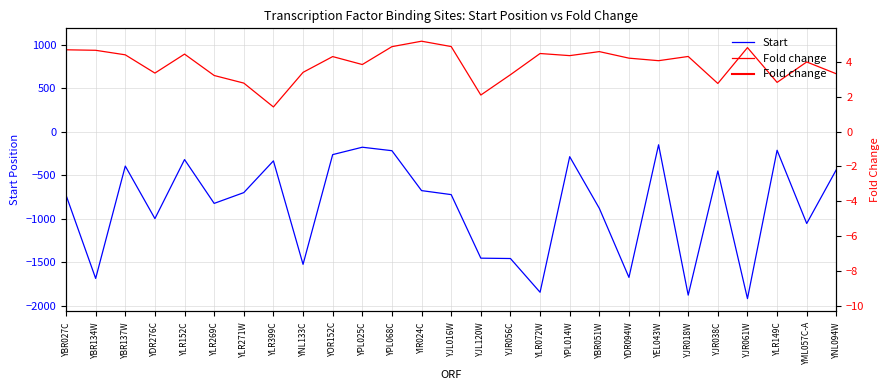

What is the greatest value displayed?

1040.3